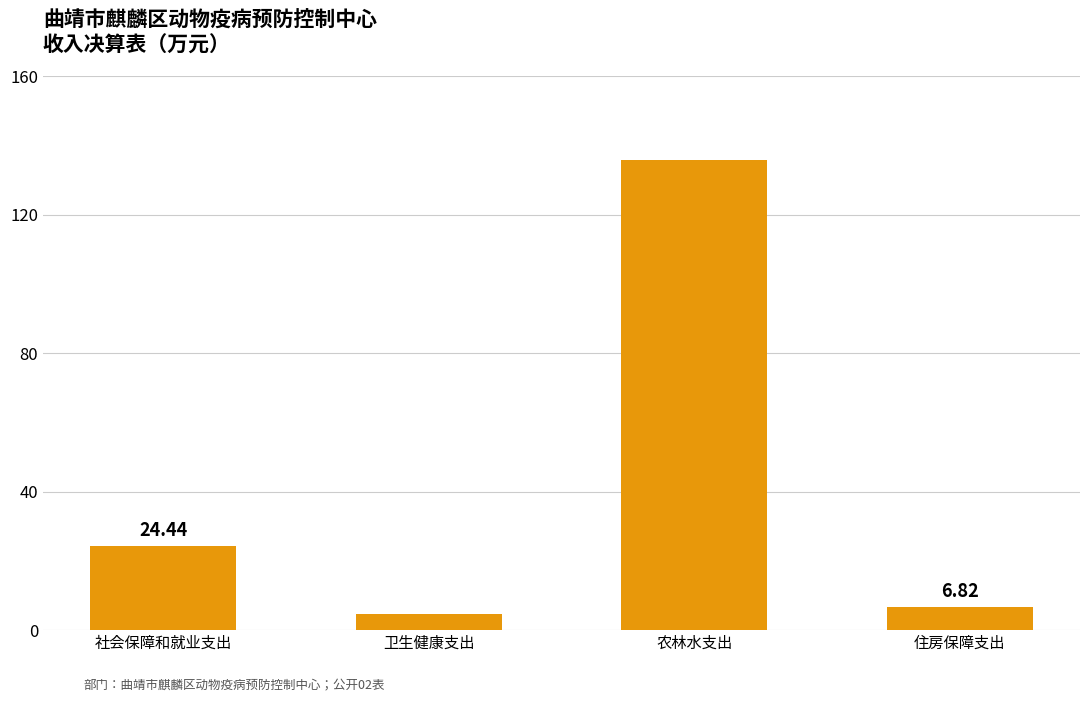

True or false: the data shows 135.8 at 农林水支出.

True